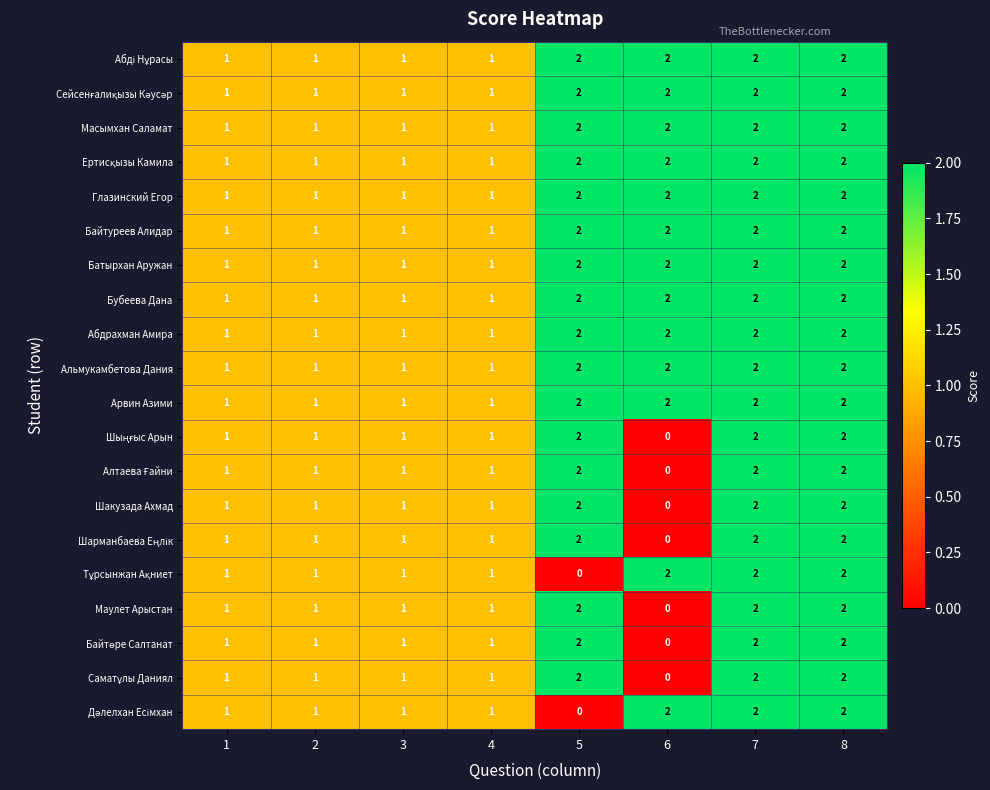

What is the total value across all series at 1?

20